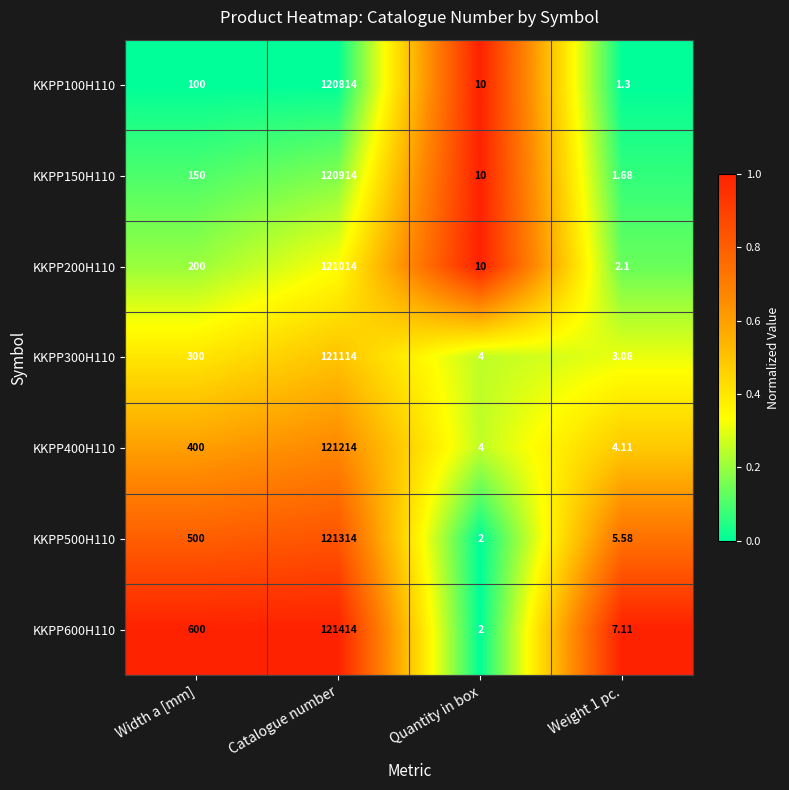

At which category is the sum across all series the highest?

Catalogue number